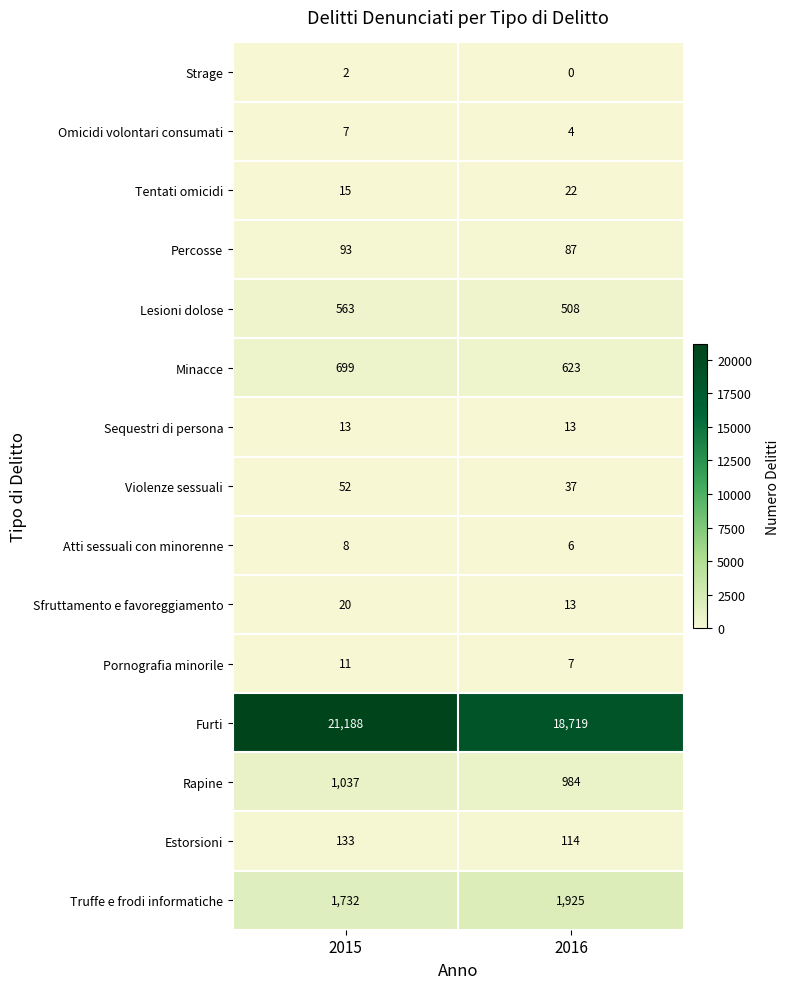

List the series in order of their peak value, highest first.

Furti, Truffe e frodi informatiche, Rapine, Minacce, Lesioni dolose, Estorsioni, Percosse, Violenze sessuali, Tentati omicidi, Sfruttamento e favoreggiamento, Sequestri di persona, Pornografia minorile, Atti sessuali con minorenne, Omicidi volontari consumati, Strage